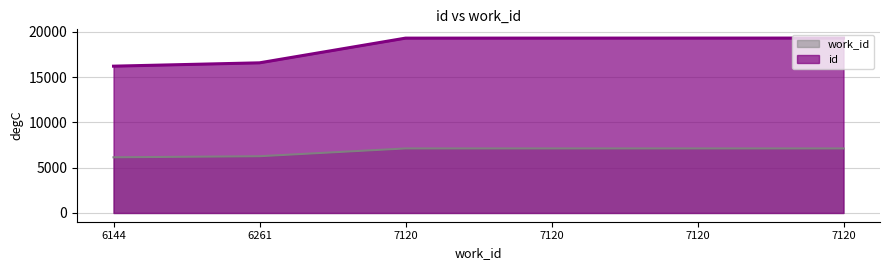

How many lines are shown in the chart?

2